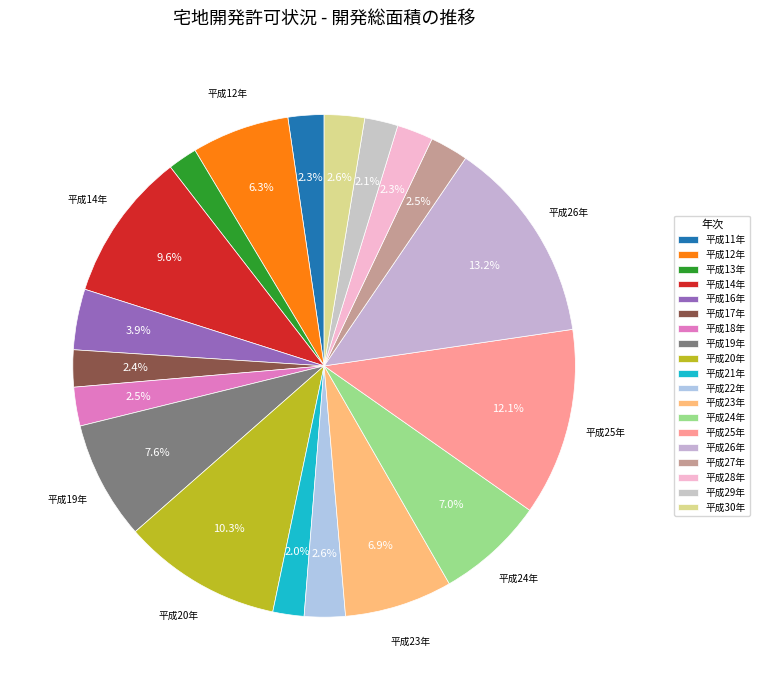

To the nearest percent, what is the average slice percentage?

5%